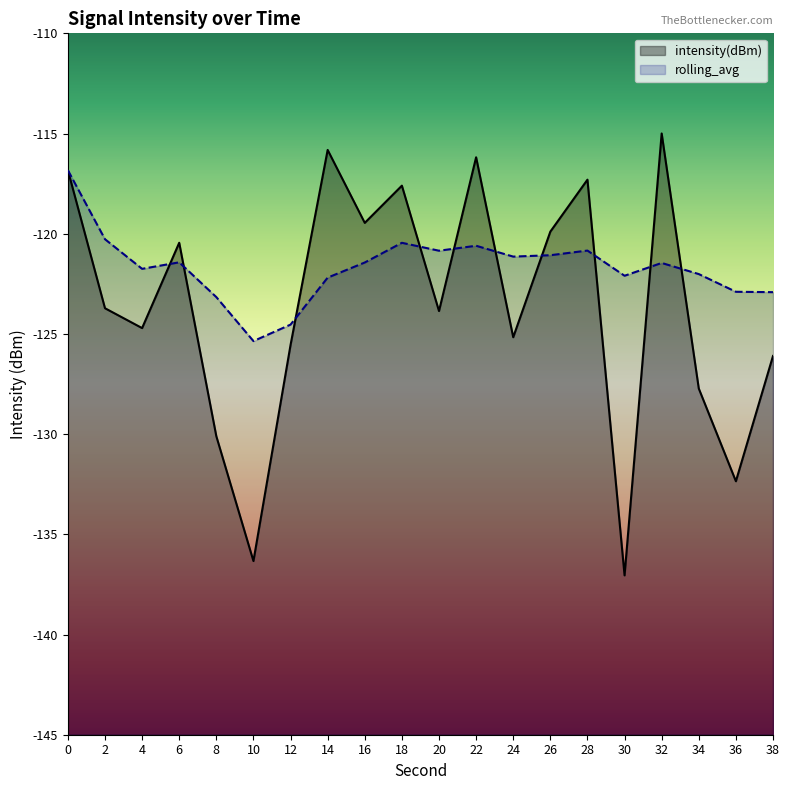

What is the smallest value displayed?

-137.0